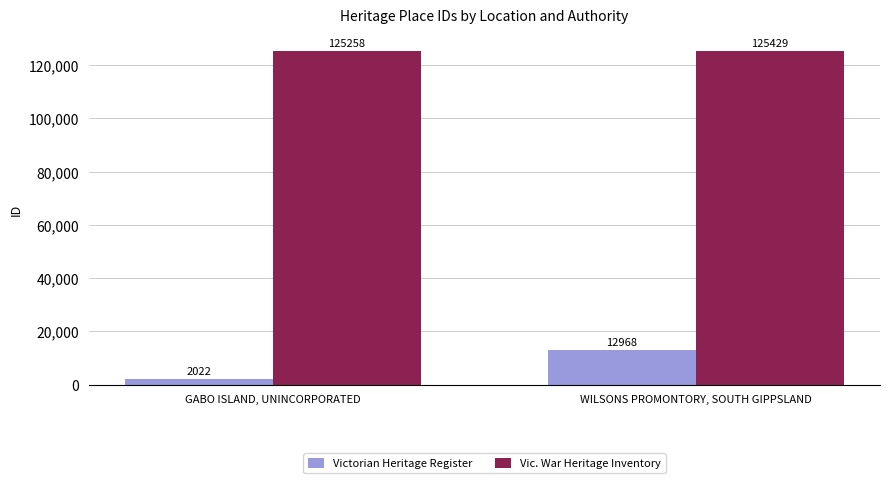

What is the total value across all series at WILSONS PROMONTORY, SOUTH GIPPSLAND?

138397